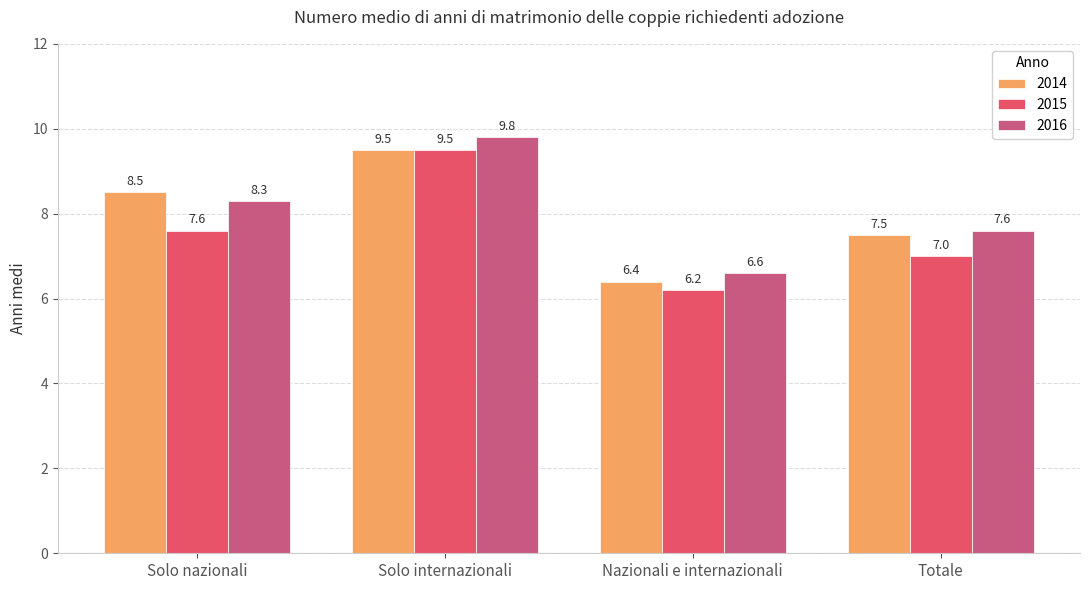

What is the difference between the 2016 values at Nazionali e internazionali and Solo nazionali?

1.7